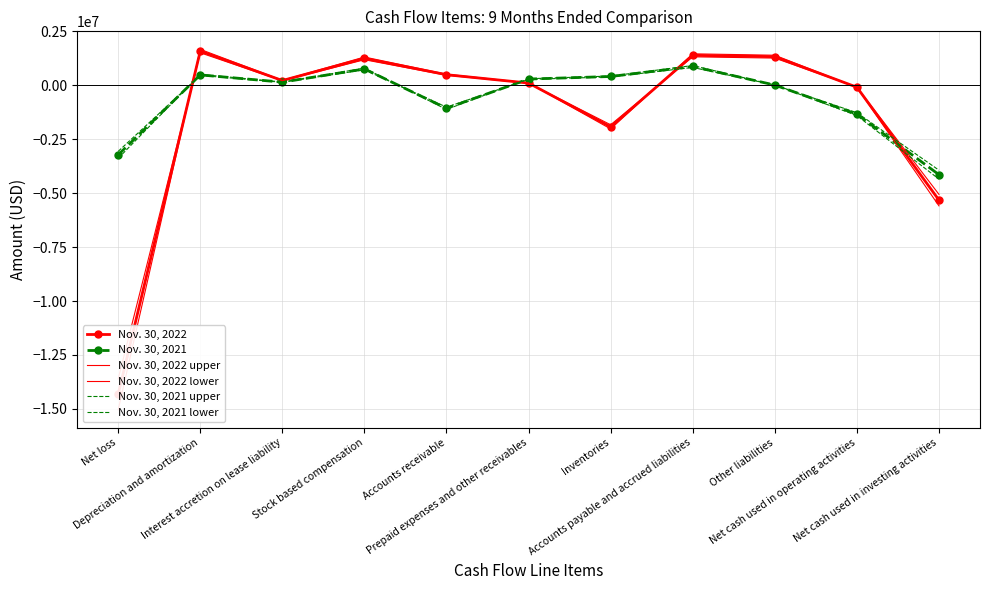

Reading left to right, transcribe all the data shown in this chart.

Nov. 30, 2022: Net loss=-14326895.0	Depreciation and amortization=1587503.0	Interest accretion on lease liability=221776.0	Stock based compensation=1248709.0	Accounts receivable=491439.0	Prepaid expenses and other receivables=104916.0	Inventories=-1925755.0	Accounts payable and accrued liabilities=1390741.0	Other liabilities=1328423.0	Net cash used in operating activities=-87964.0	Net cash used in investing activities=-5322020.0
Nov. 30, 2021: Net loss=-3223268.0	Depreciation and amortization=482454.0	Interest accretion on lease liability=146430.0	Stock based compensation=757792.0	Accounts receivable=-1065676.0	Prepaid expenses and other receivables=290101.0	Inventories=408873.0	Accounts payable and accrued liabilities=872727.0	Other liabilities=11455.0	Net cash used in operating activities=-1336020.0	Net cash used in investing activities=-4142266.0
Nov. 30, 2022 upper: Net loss=-15043239.8	Depreciation and amortization=1666878.2	Interest accretion on lease liability=232864.8	Stock based compensation=1311144.4	Accounts receivable=516011.0	Prepaid expenses and other receivables=110161.8	Inventories=-2022042.8	Accounts payable and accrued liabilities=1460278.1	Other liabilities=1394844.2	Net cash used in operating activities=-92362.2	Net cash used in investing activities=-5588121.0
Nov. 30, 2022 lower: Net loss=-13610550.2	Depreciation and amortization=1508127.8	Interest accretion on lease liability=210687.2	Stock based compensation=1186273.6	Accounts receivable=466867.0	Prepaid expenses and other receivables=99670.2	Inventories=-1829467.2	Accounts payable and accrued liabilities=1321203.9	Other liabilities=1262001.8	Net cash used in operating activities=-83565.8	Net cash used in investing activities=-5055919.0
Nov. 30, 2021 upper: Net loss=-3384431.4	Depreciation and amortization=506576.7	Interest accretion on lease liability=153751.5	Stock based compensation=795681.6	Accounts receivable=-1118959.8	Prepaid expenses and other receivables=304606.0	Inventories=429316.7	Accounts payable and accrued liabilities=916363.4	Other liabilities=12027.8	Net cash used in operating activities=-1402821.0	Net cash used in investing activities=-4349379.3
Nov. 30, 2021 lower: Net loss=-3062104.6	Depreciation and amortization=458331.3	Interest accretion on lease liability=139108.5	Stock based compensation=719902.4	Accounts receivable=-1012392.2	Prepaid expenses and other receivables=275596.0	Inventories=388429.3	Accounts payable and accrued liabilities=829090.6	Other liabilities=10882.2	Net cash used in operating activities=-1269219.0	Net cash used in investing activities=-3935152.7